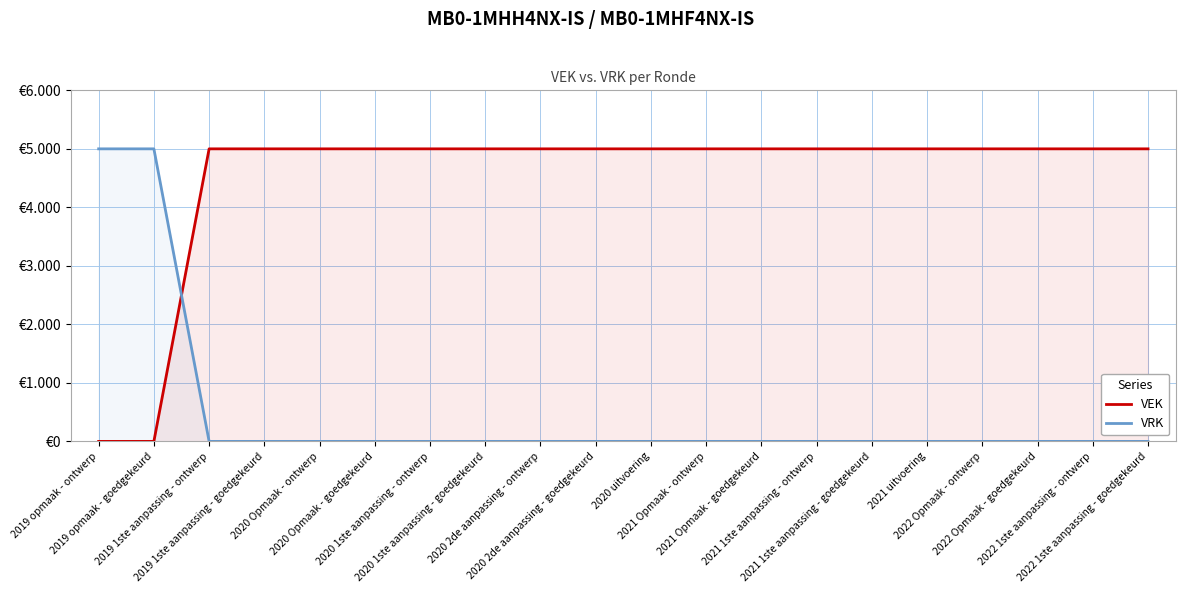

True or false: VEK has more than 1 interior local peaks.

False